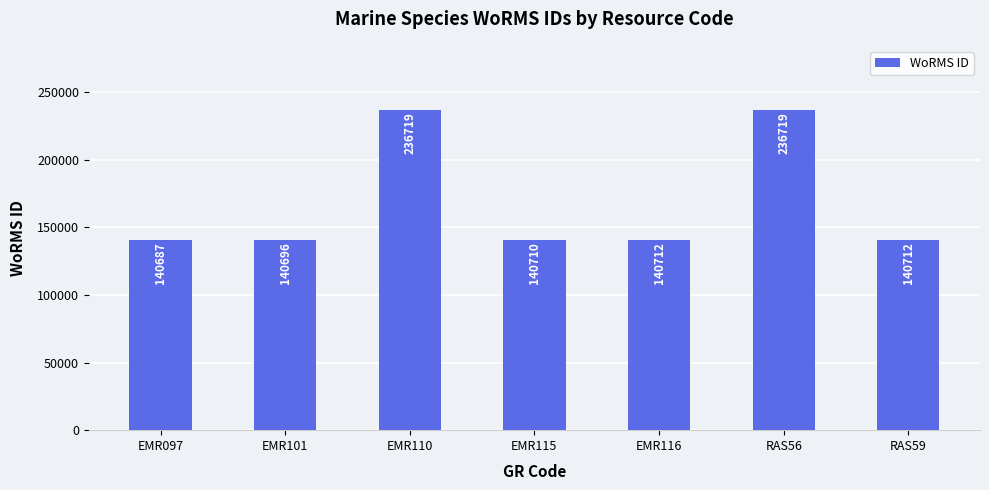

Reading left to right, what are all the values shown in this chart?

140687	140696	236719	140710	140712	236719	140712